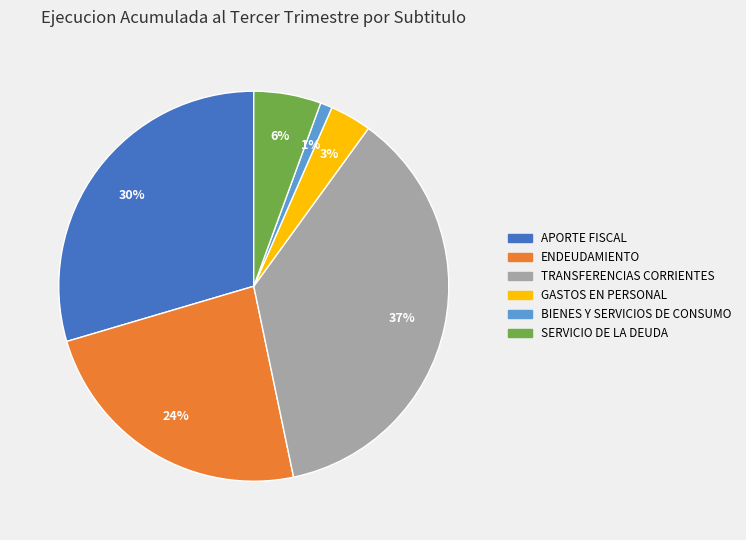

To the nearest percent, what is the difference between the BIENES Y SERVICIOS DE CONSUMO and APORTE FISCAL slice percentages?

29%